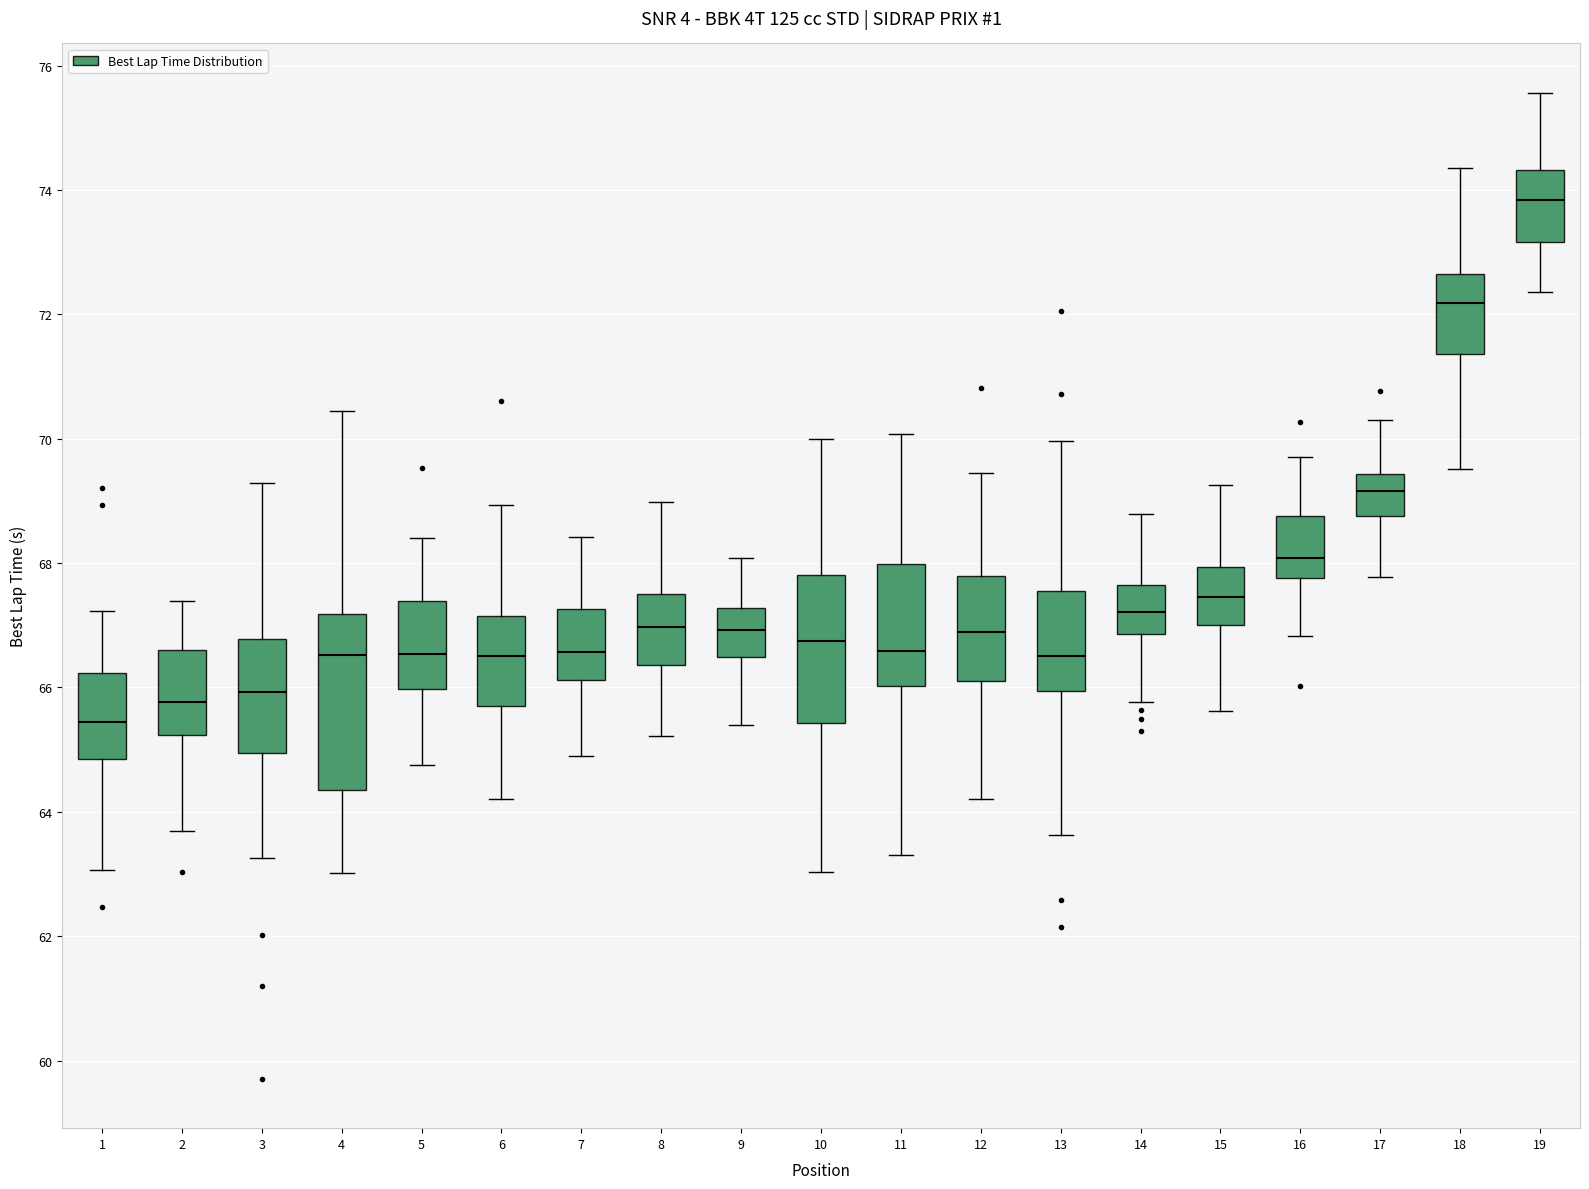

Reading left to right, transcribe this box plot: for each box, give where its median line is, the range the box spans, and where its two whiskers end, as read against the y-axis. The values are not printed on the chart, so give them approximately, as read against the axis.

1: median 65.4, box 64.8 to 66.2, whiskers 63.0 to 67.2
2: median 65.8, box 65.2 to 66.6, whiskers 63.6 to 67.4
3: median 66.0, box 65.0 to 66.8, whiskers 63.2 to 69.2
4: median 66.6, box 64.4 to 67.2, whiskers 63.0 to 70.4
5: median 66.6, box 66.0 to 67.4, whiskers 64.8 to 68.4
6: median 66.6, box 65.8 to 67.2, whiskers 64.2 to 69.0
7: median 66.6, box 66.2 to 67.2, whiskers 64.8 to 68.4
8: median 67.0, box 66.4 to 67.6, whiskers 65.2 to 69.0
9: median 67.0, box 66.4 to 67.2, whiskers 65.4 to 68.0
10: median 66.8, box 65.4 to 67.8, whiskers 63.0 to 70.0
11: median 66.6, box 66.0 to 68.0, whiskers 63.4 to 70.0
12: median 66.8, box 66.2 to 67.8, whiskers 64.2 to 69.4
13: median 66.6, box 66.0 to 67.6, whiskers 63.6 to 70.0
14: median 67.2, box 66.8 to 67.6, whiskers 65.8 to 68.8
15: median 67.4, box 67.0 to 68.0, whiskers 65.6 to 69.2
16: median 68.0, box 67.8 to 68.8, whiskers 66.8 to 69.8
17: median 69.2, box 68.8 to 69.4, whiskers 67.8 to 70.4
18: median 72.2, box 71.4 to 72.6, whiskers 69.6 to 74.4
19: median 73.8, box 73.2 to 74.4, whiskers 72.4 to 75.6